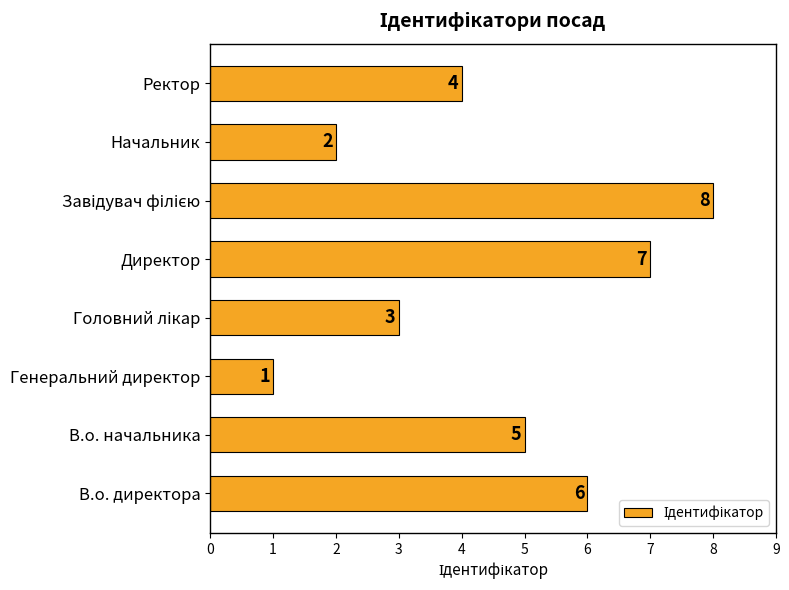

True or false: the data shows 1 at Ректор.

False